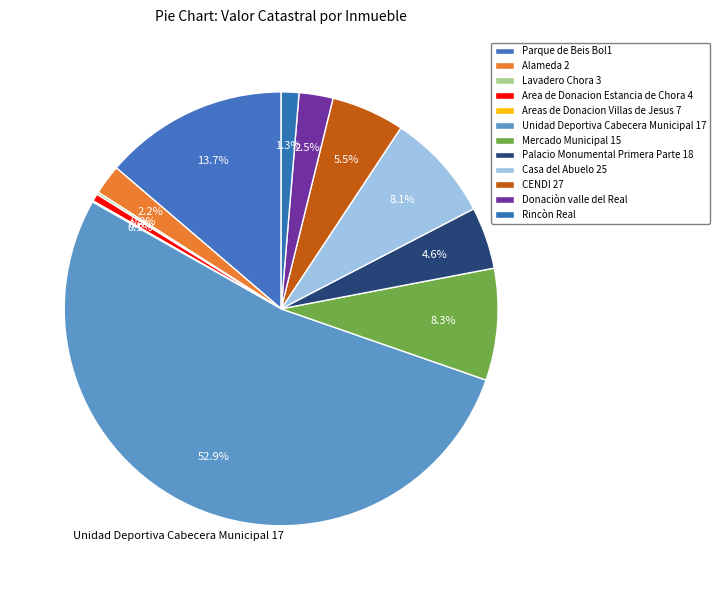

The Lavadero Chora 3 slice represents 0% of the pie. True or false?

True